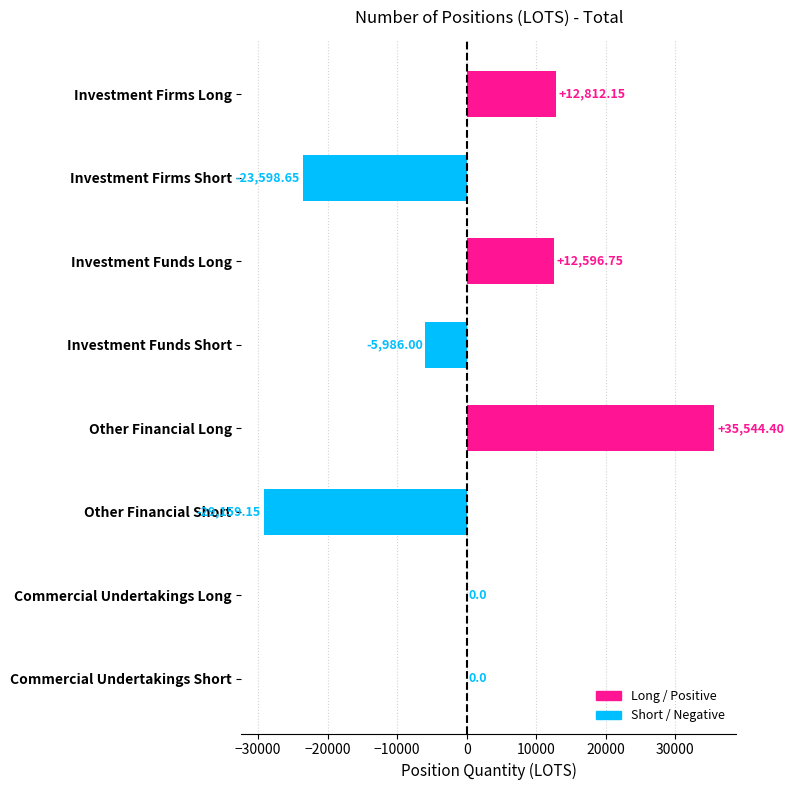

Which has a higher value, Investment Funds Short or Commercial Undertakings Long?

Commercial Undertakings Long